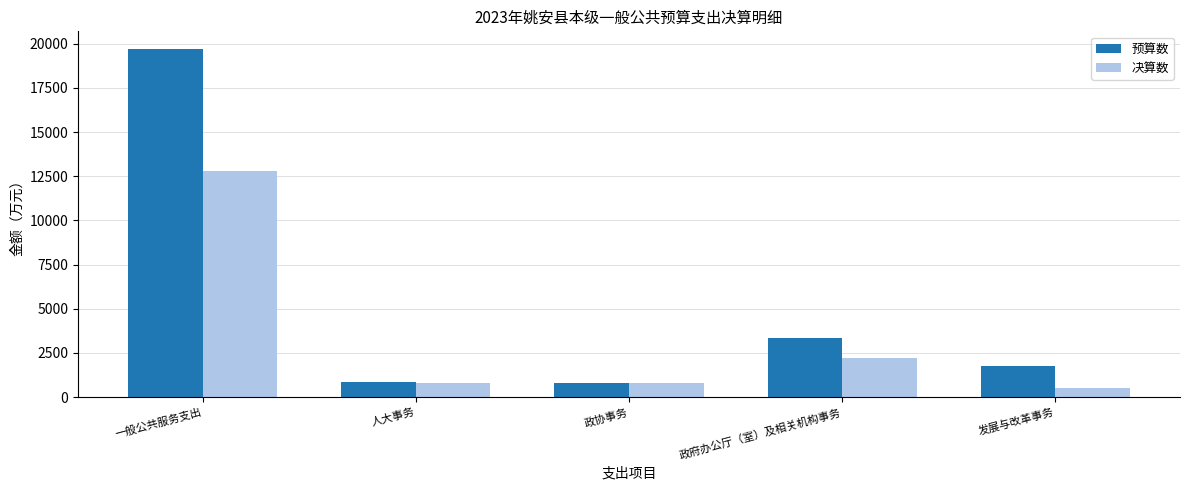

List the series in order of their peak value, lowest first.

决算数, 预算数